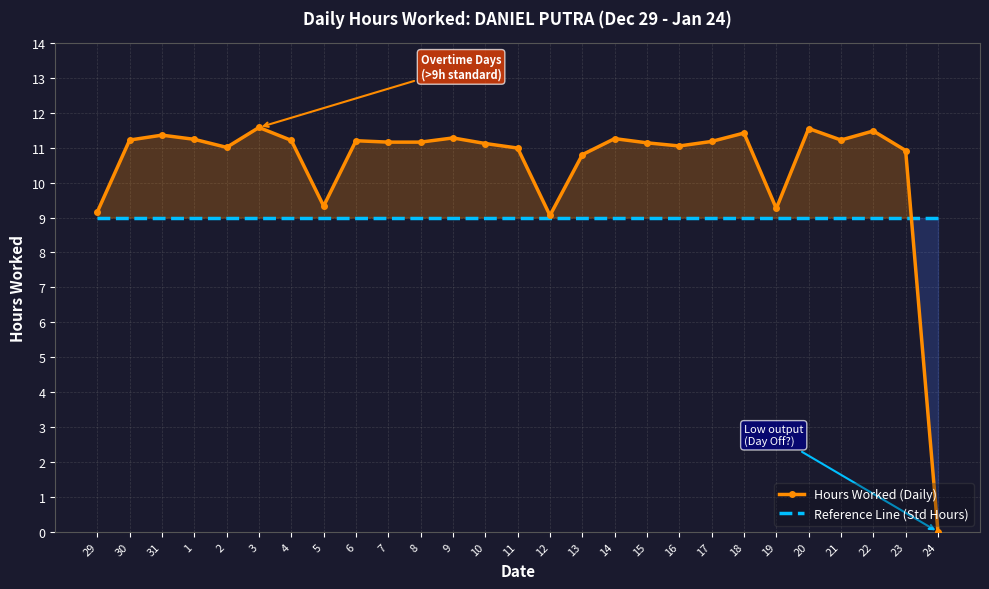

How many positive values does the Hours Worked (Daily) series have?

26